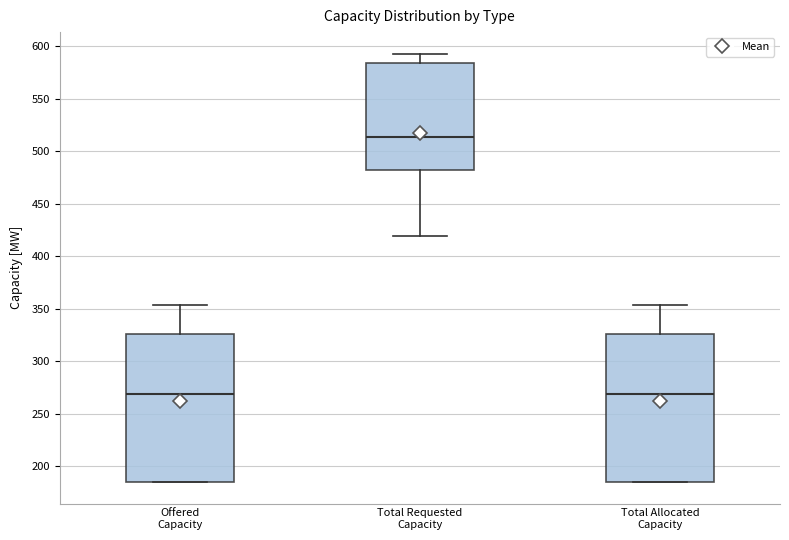

Reading left to right, transcribe this box plot: for each box, give where its median line is, the range the box spans, and where its two whiskers end, as read against the y-axis. The values are not printed on the chart, so give them approximately, as read against the axis.

Offered Capacity: median 270, box 185 to 325, whiskers 185 to 355
Total Requested Capacity: median 515, box 480 to 585, whiskers 420 to 595
Total Allocated Capacity: median 270, box 185 to 325, whiskers 185 to 355